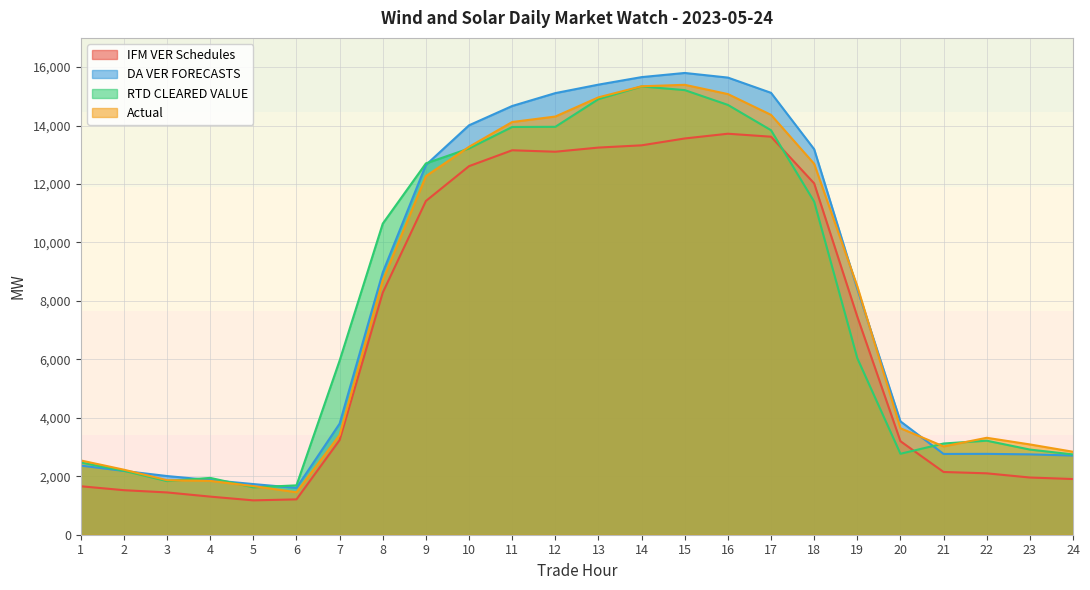

Where does the RTD CLEARED VALUE series first go above 6040?

8